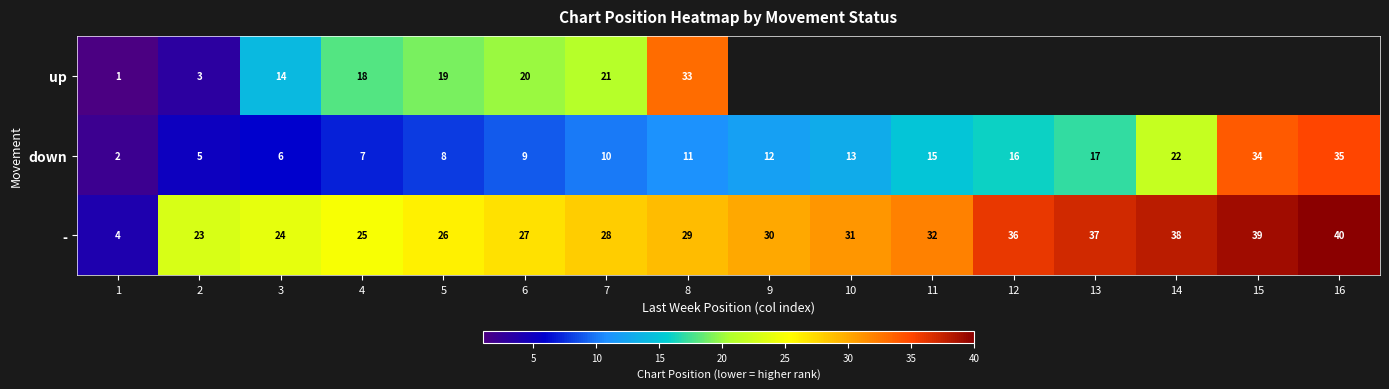

Is the value of down at 3 greater than the value of - at 15?

No